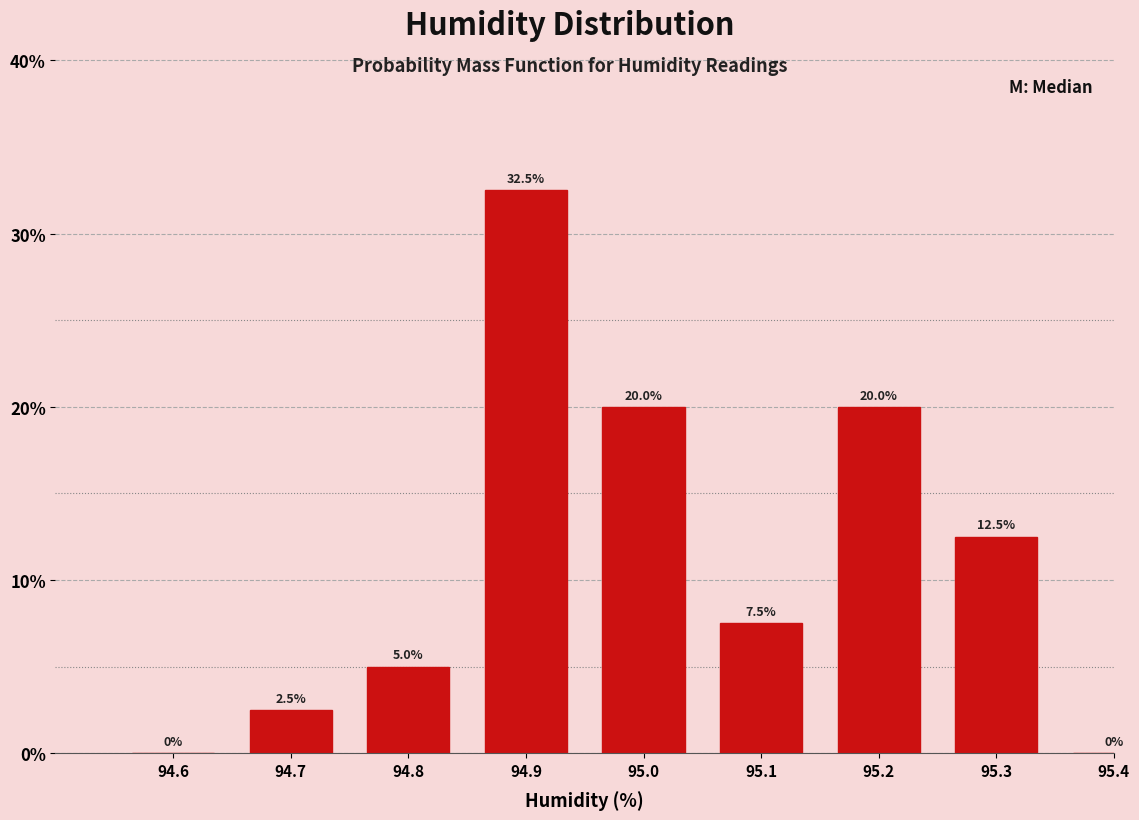

Reading left to right, transcribe all the data shown in this chart.

94.6=0.0	94.7=2.5	94.8=5.0	94.9=32.5	95.0=20.0	95.1=7.5	95.2=20.0	95.3=12.5	95.4=0.0